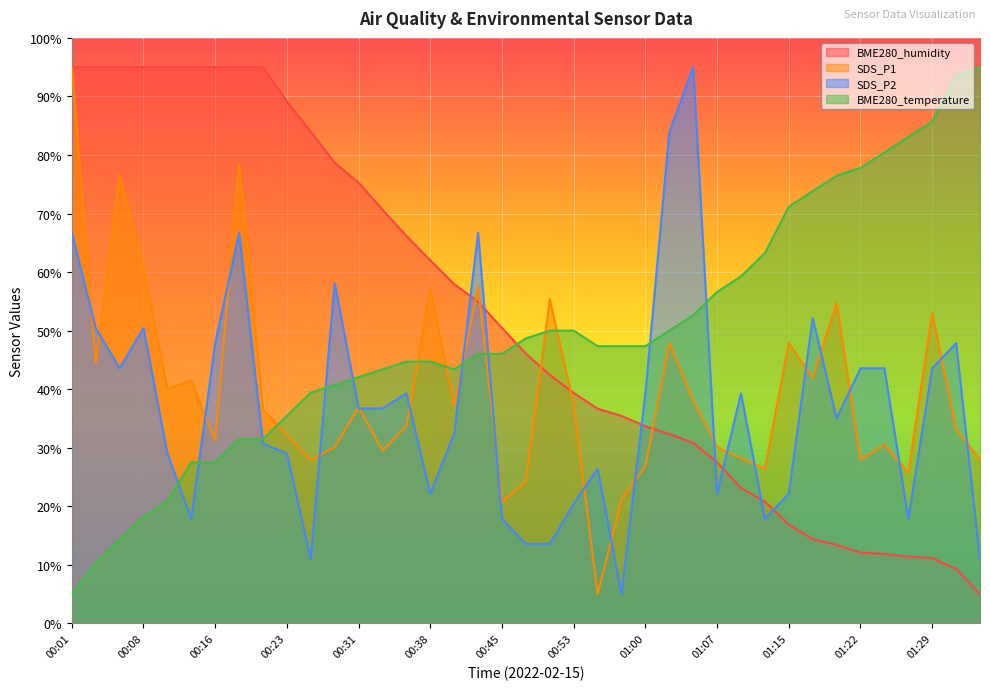

What is the sum of all BME280_humidity values?

2018.0